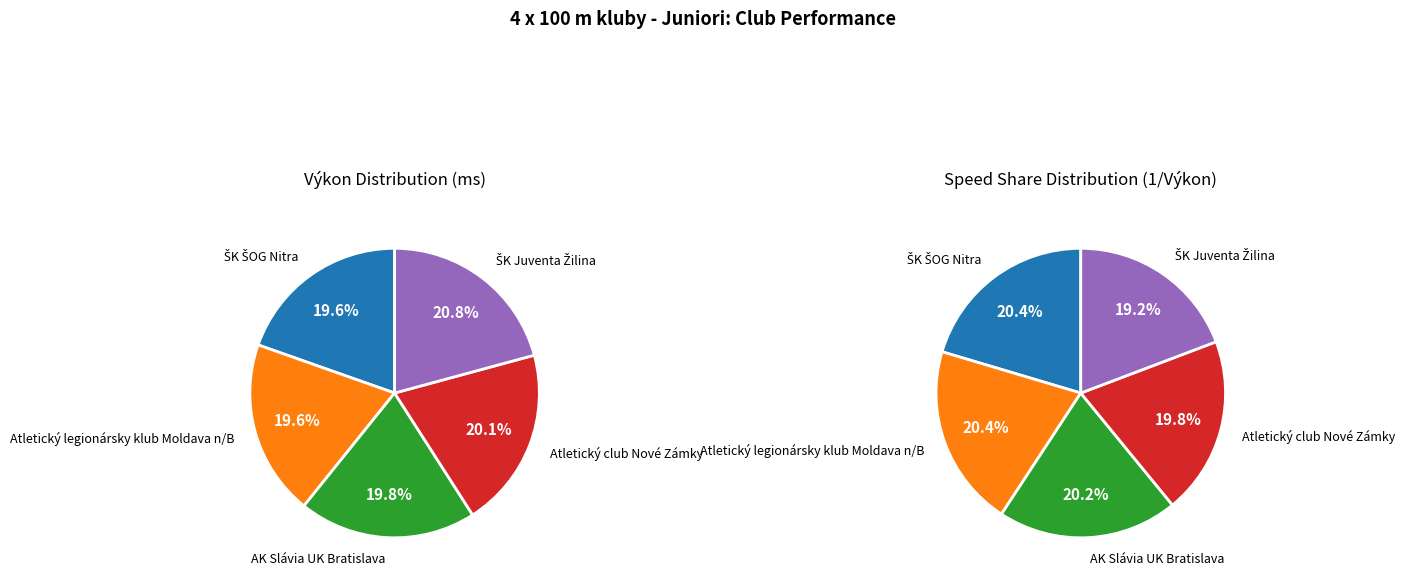

To the nearest percent, what is the average slice percentage?

20%